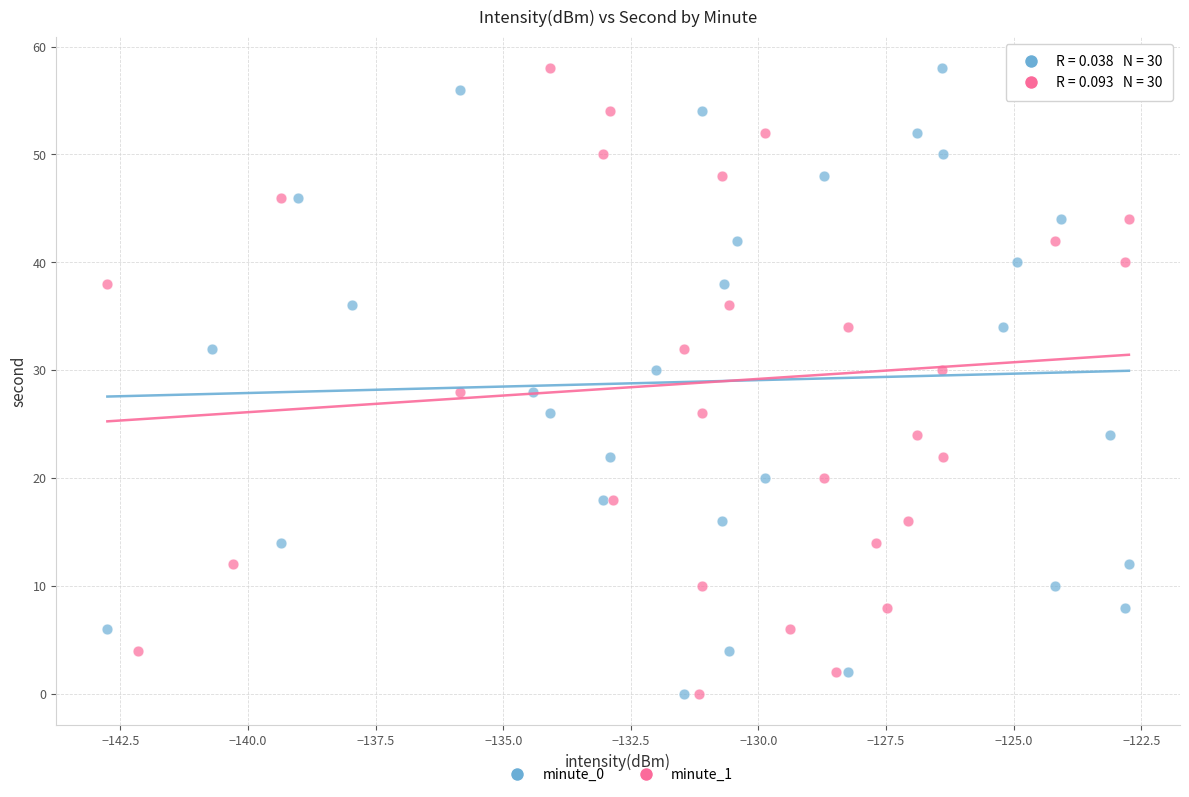

What are all the series names shown in the legend?

minute_0, minute_1